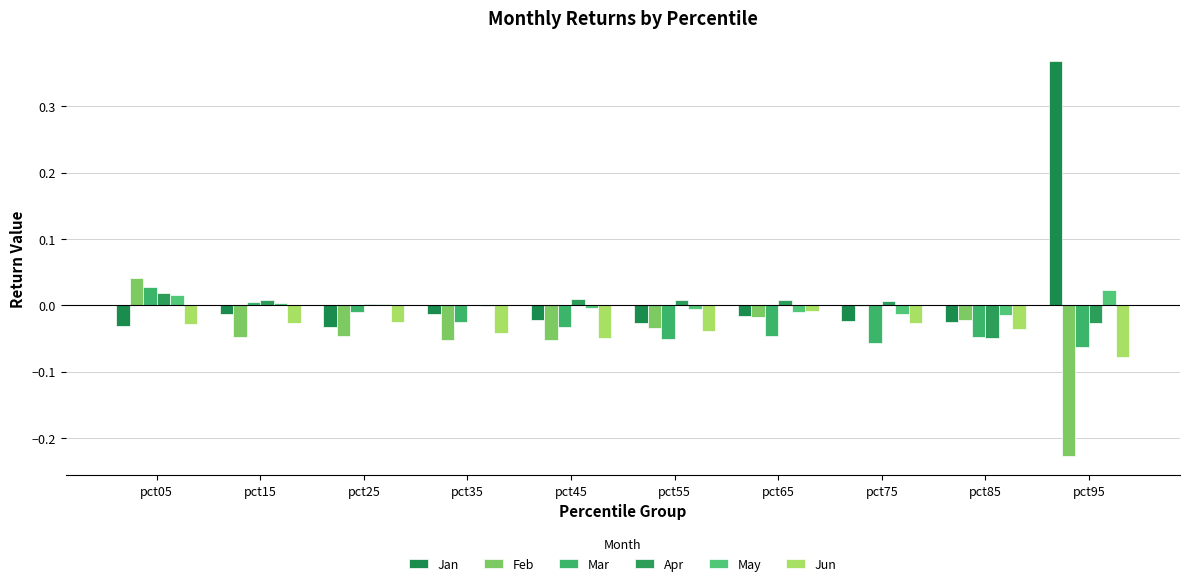

How many series are shown in this chart?

6